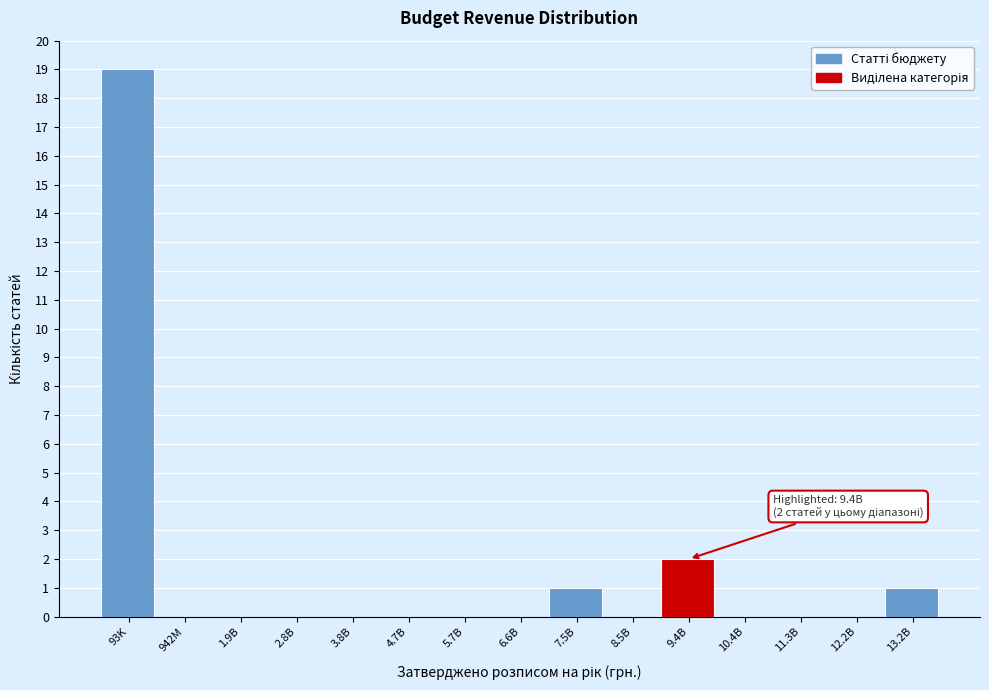

Reading left to right, transcribe all the data shown in this chart.

93K=19	942M=0	1.9B=0	2.8B=0	3.8B=0	4.7B=0	5.7B=0	6.6B=0	7.5B=1	8.5B=0	9.4B=2	10.4B=0	11.3B=0	12.2B=0	13.2B=1